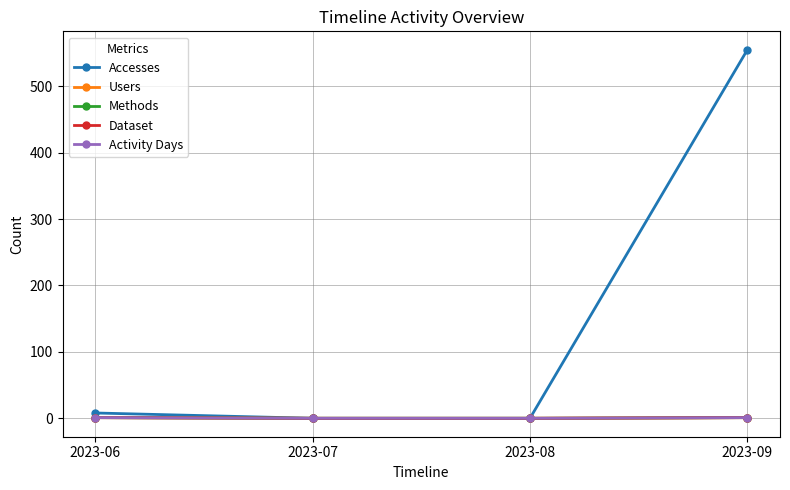

The value of Activity Days at 2023-07 is 1. True or false?

False